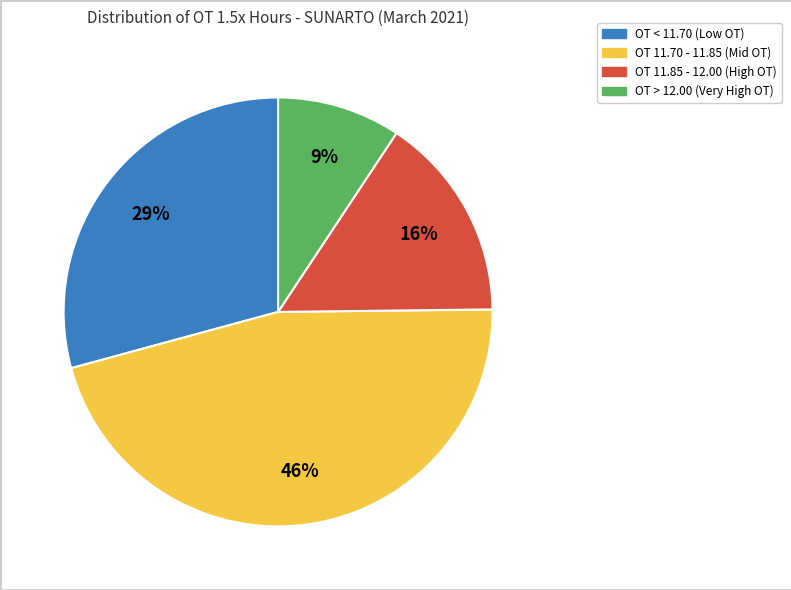

To the nearest percent, what is the difference between the largest and smallest slice percentages?

37%